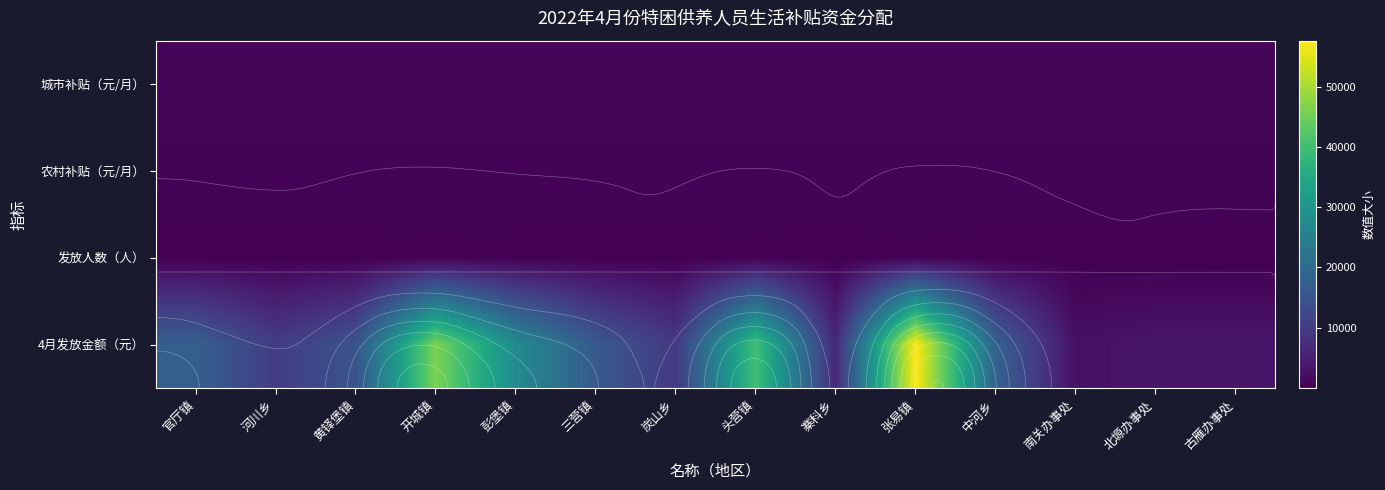

At which label is 发放人数（人） closest to 49?

彭堡镇